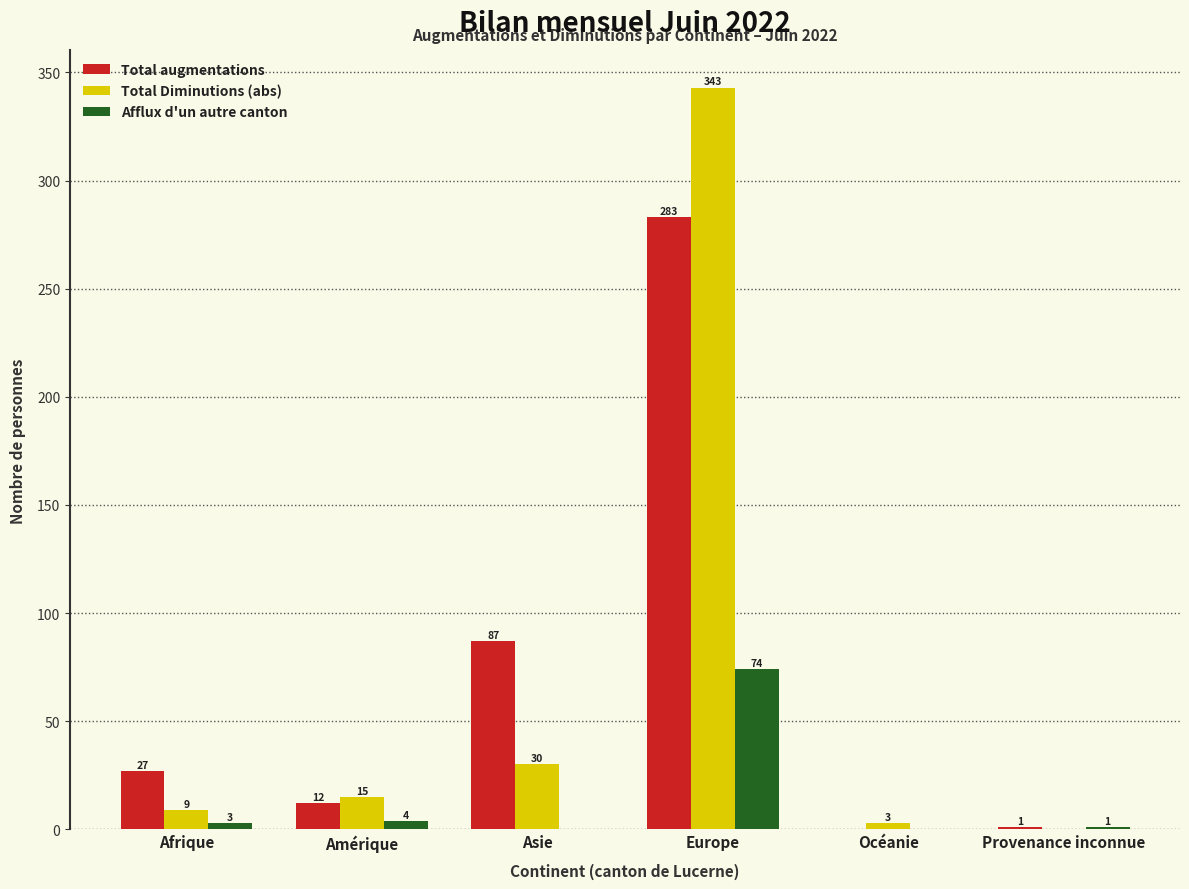

What is the maximum value shown in the chart?

343